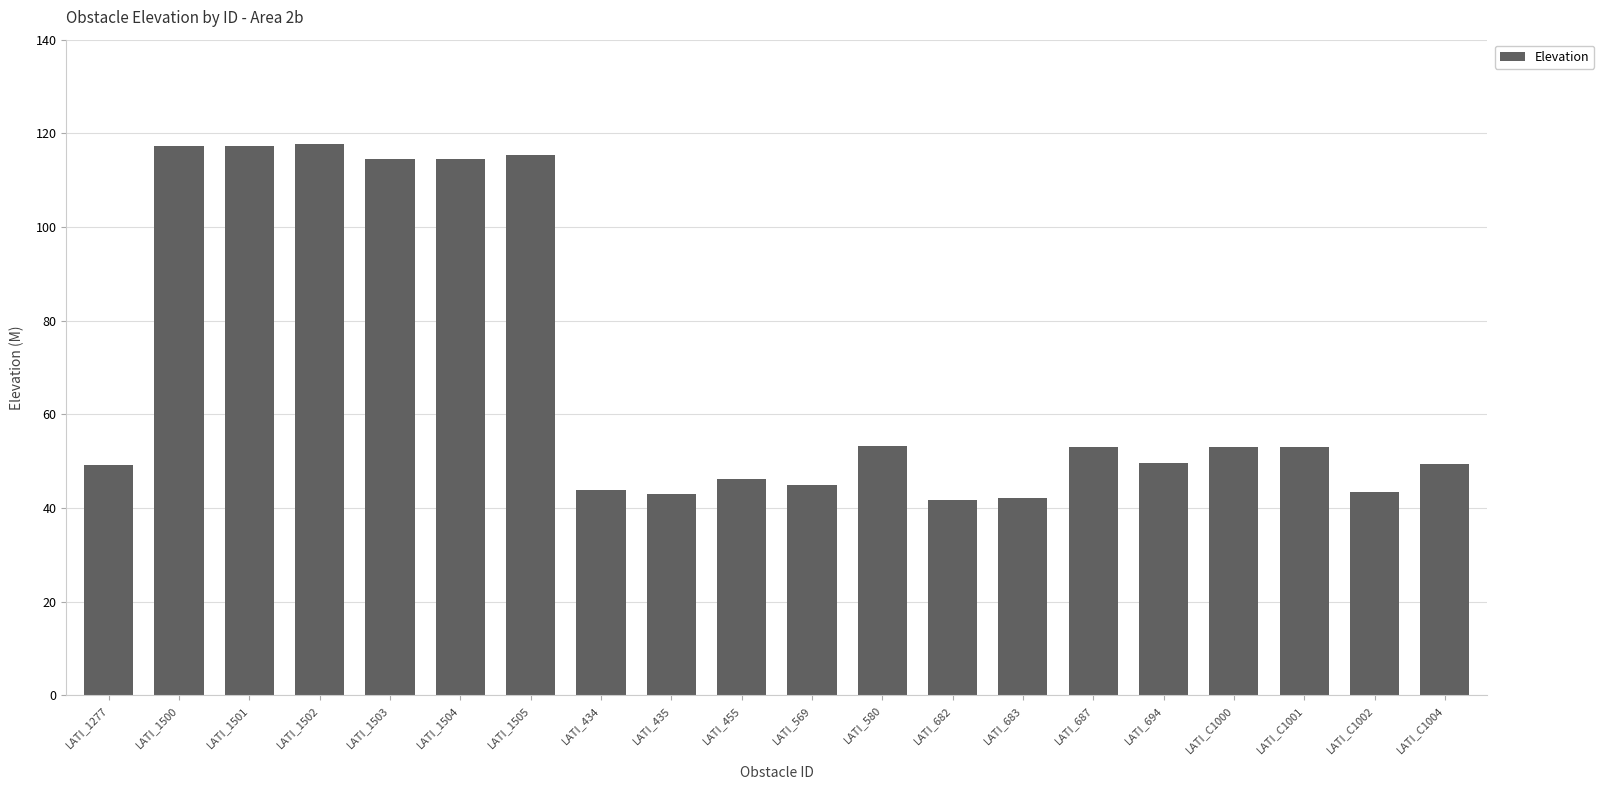

What is the minimum value shown in the chart?

41.7